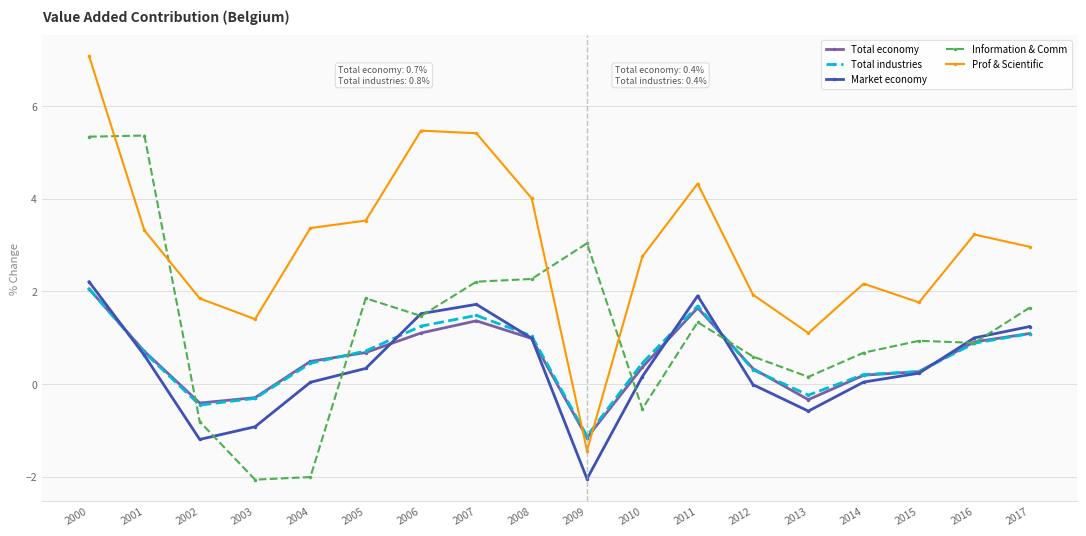

True or false: Information & Comm and Market economy cross at least once.

True